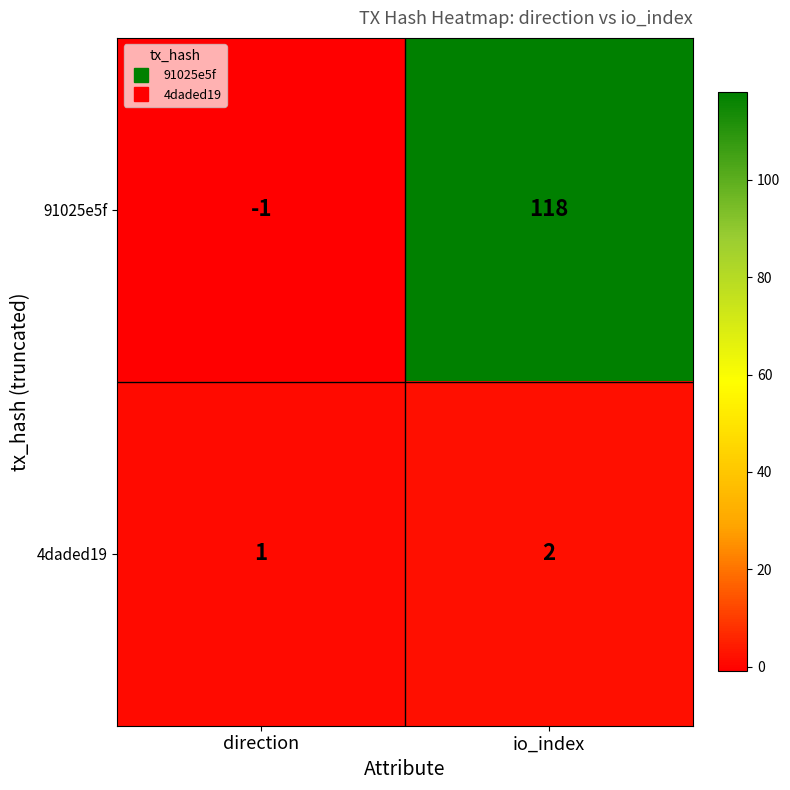

Rank the series by their maximum value, from lowest to highest.

4daded19, 91025e5f